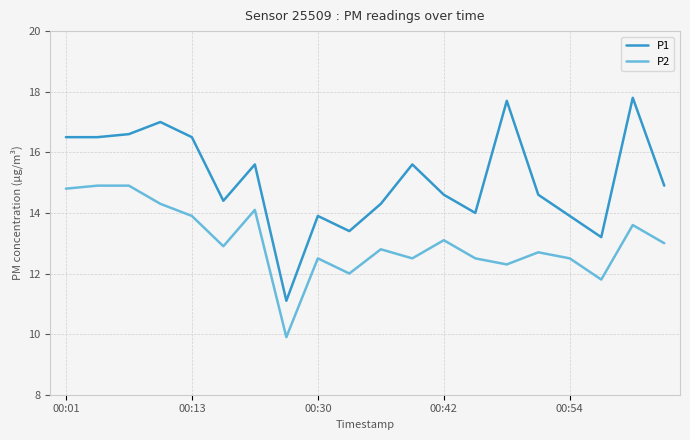

Which series has the widest spread of values?

P1